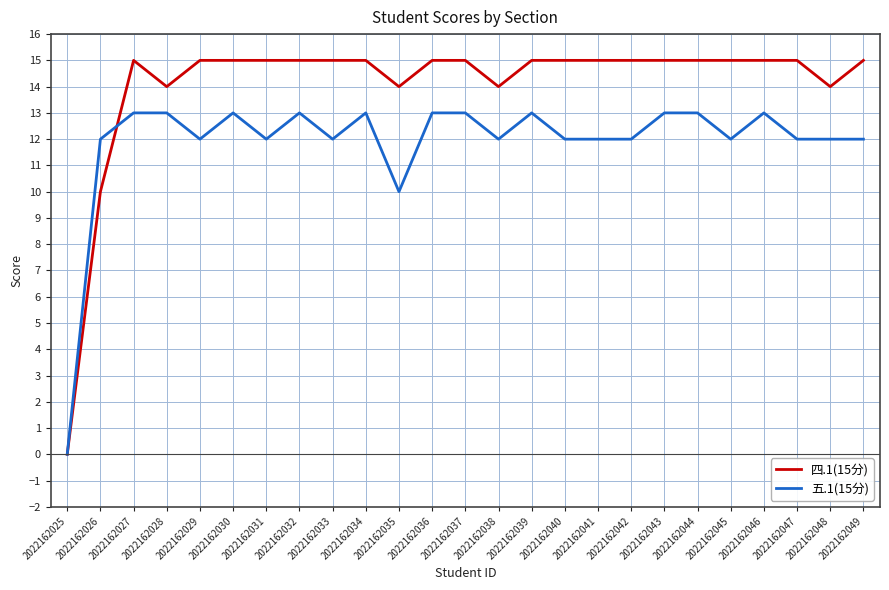

Which series has the largest total across all categories?

四.1(15分)